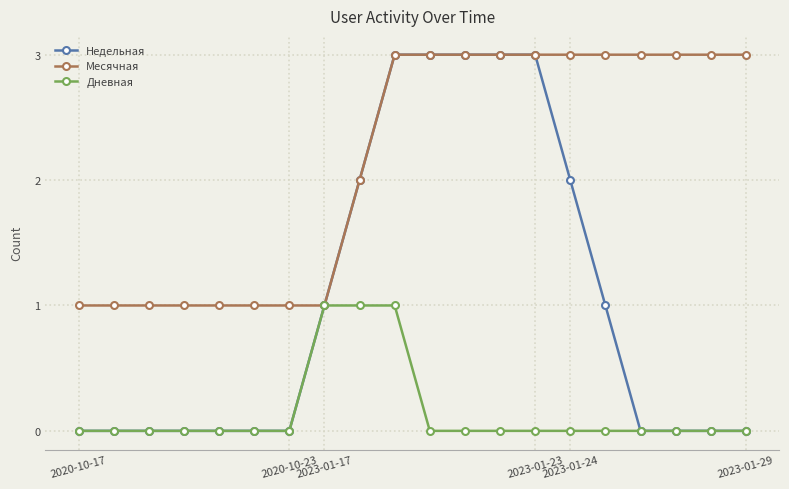

Which series has the largest range (max minus min)?

Недельная